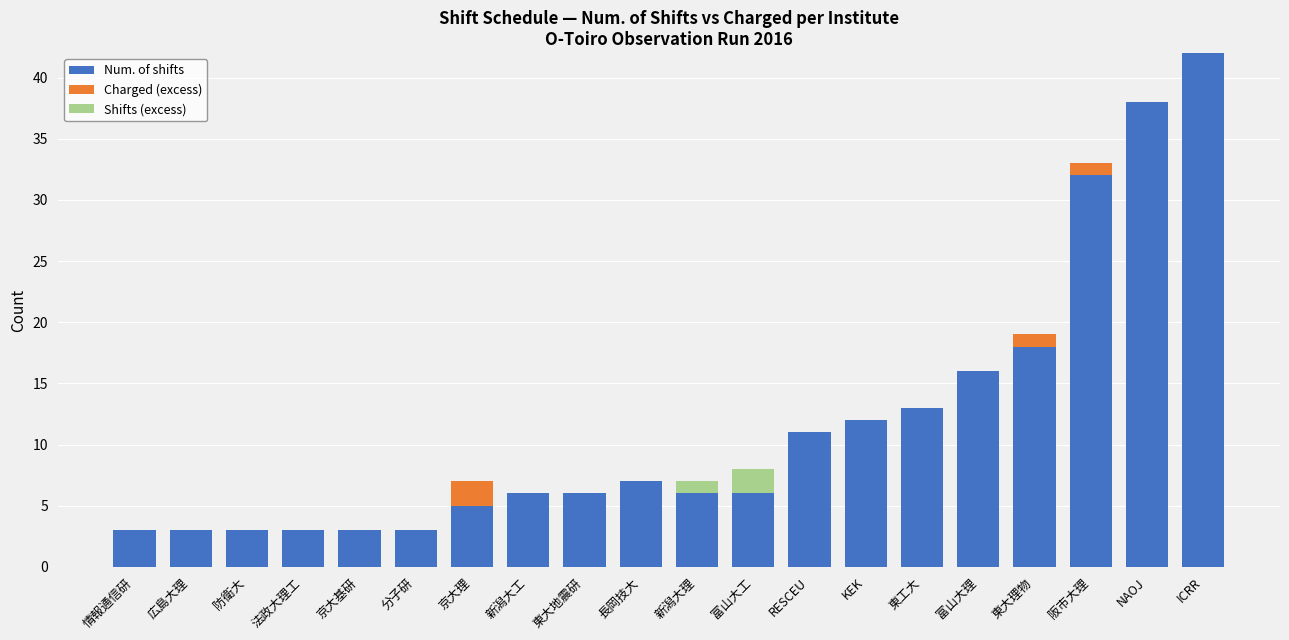

Which series changed the most between 法政大理工 and 富山大理?

Num. of shifts